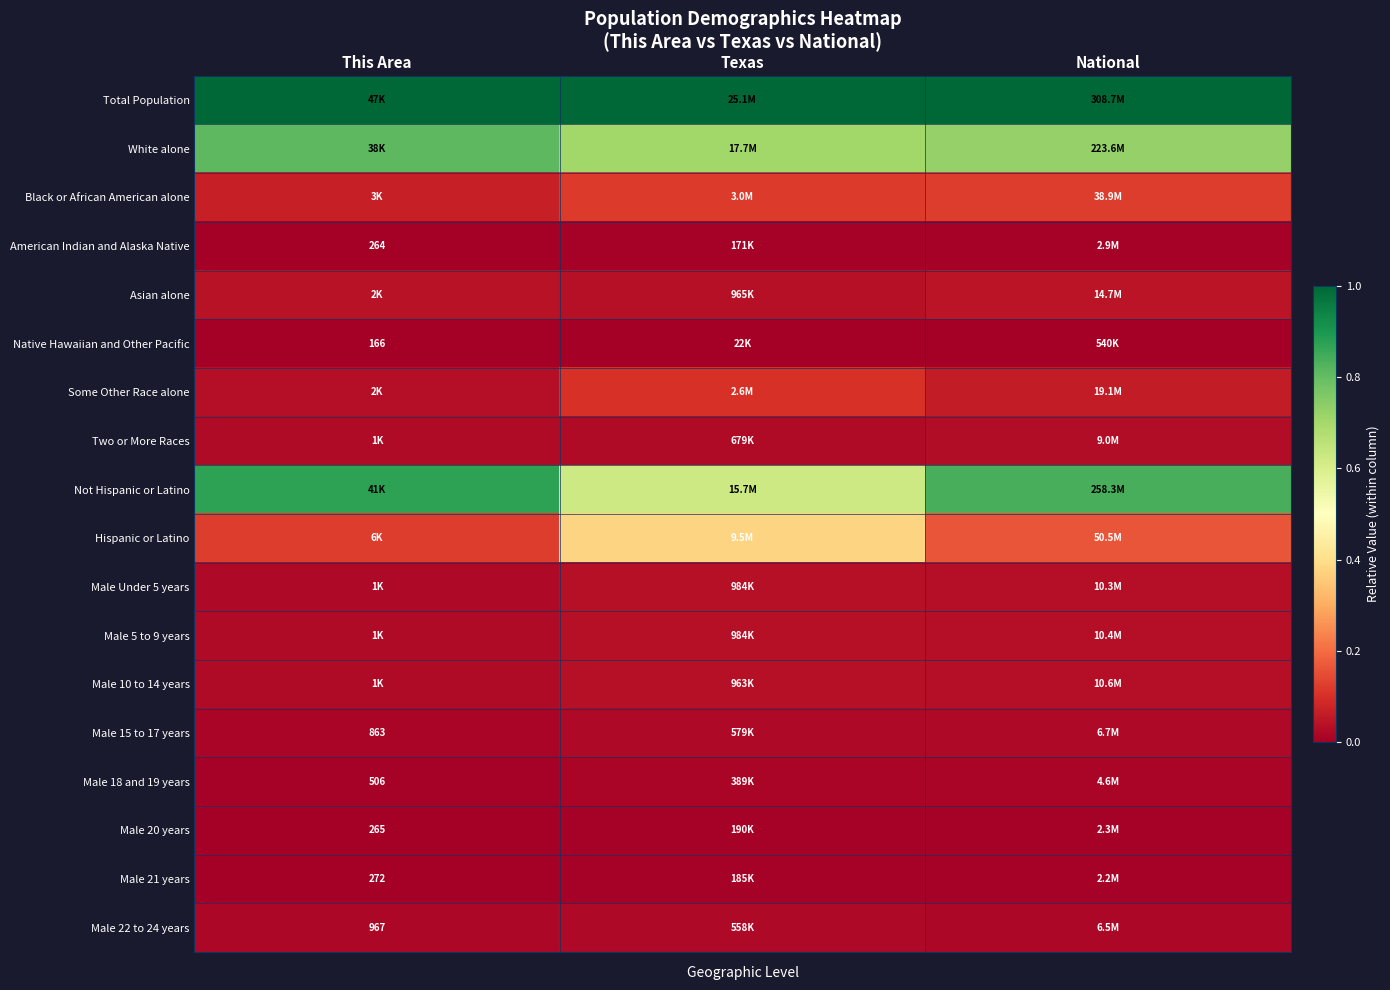

Count the Black or African American alone values in the range 0 to 1.

3